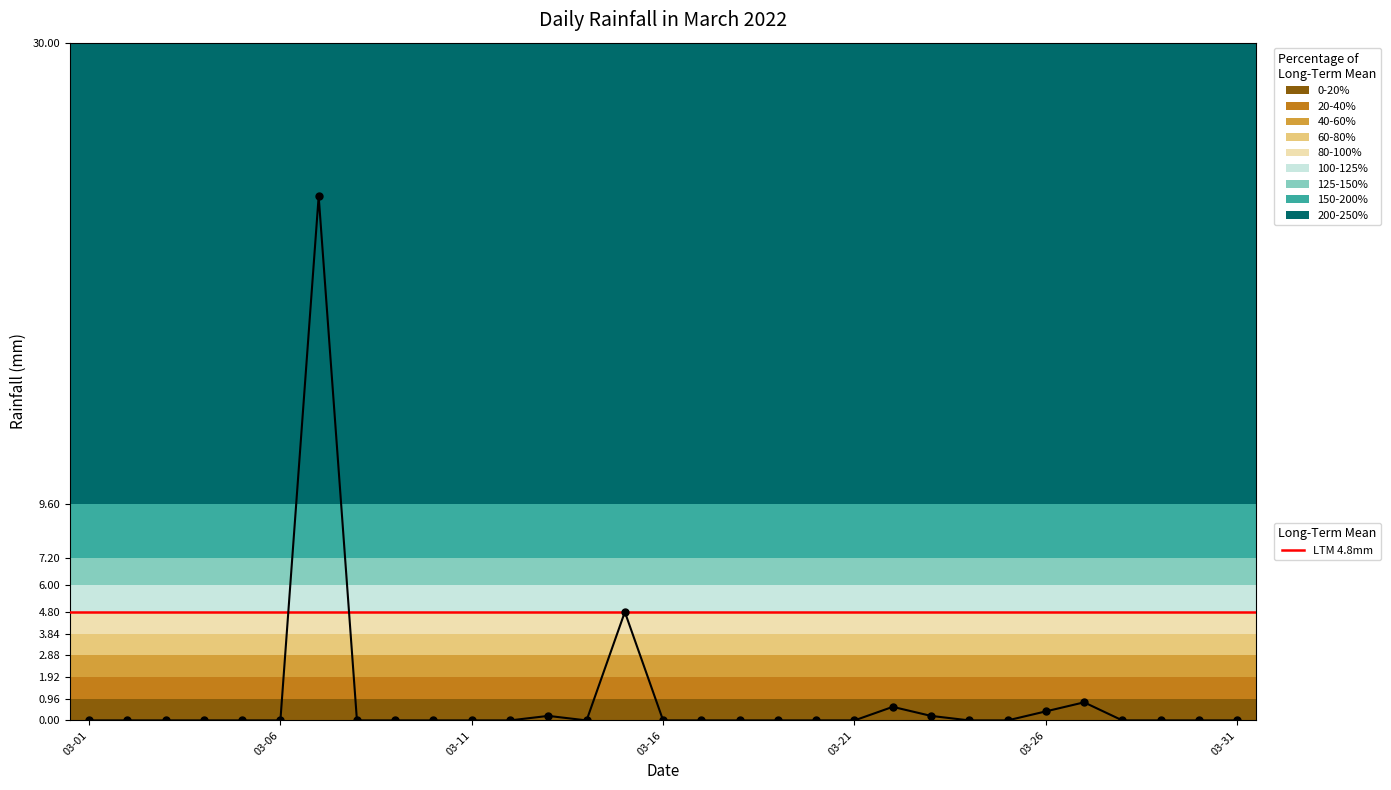

Between 2022-03-13 and 2022-03-21, which is larger?

2022-03-13